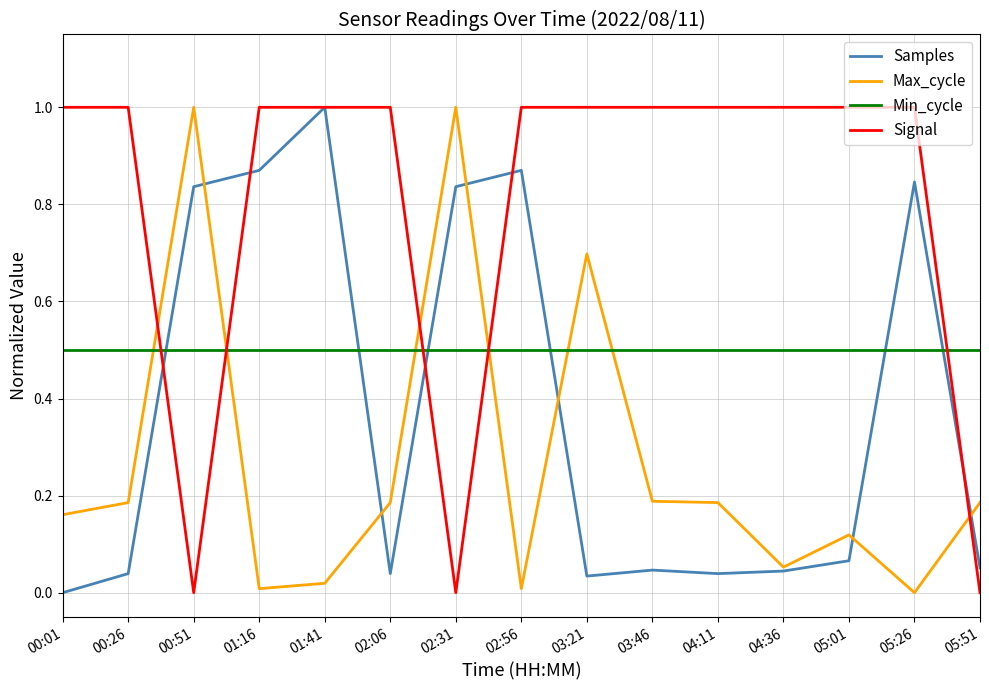

Which series has the largest total across all categories?

Signal